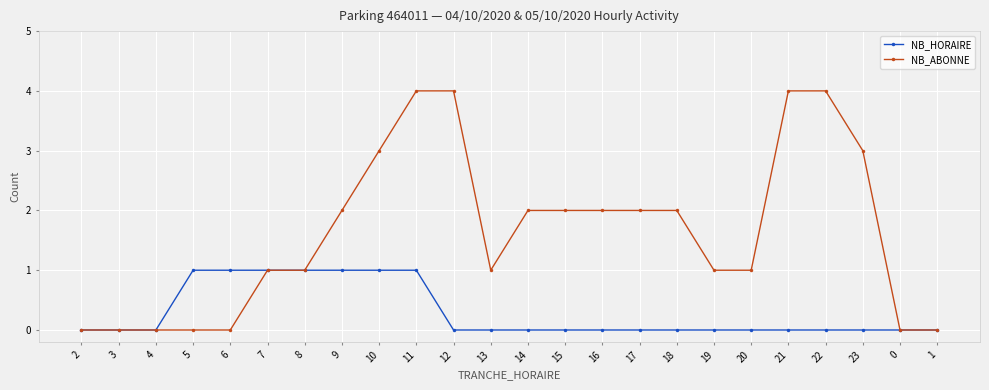

True or false: NB_ABONNE has a value of -1 at 4.

False